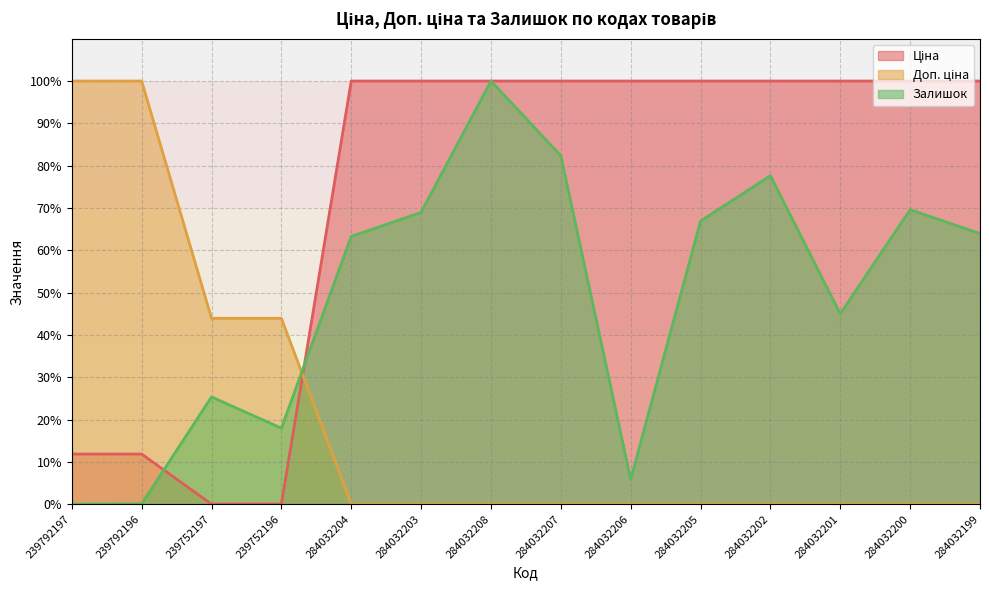

What is the label of the 13th point from the right?

239792196